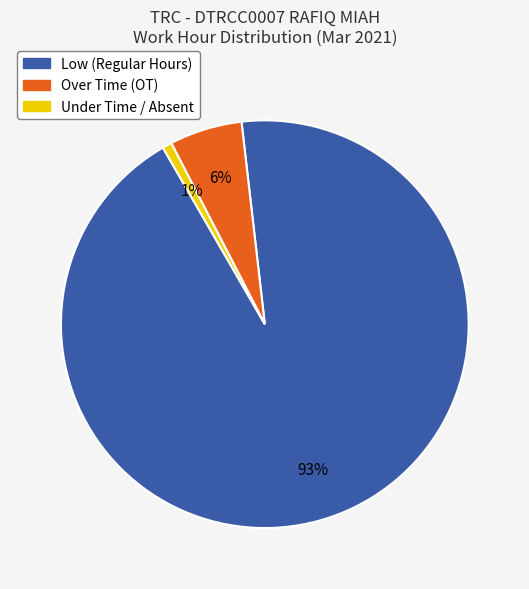

Which has a higher value, Under Time / Absent or Low (Regular Hours)?

Low (Regular Hours)